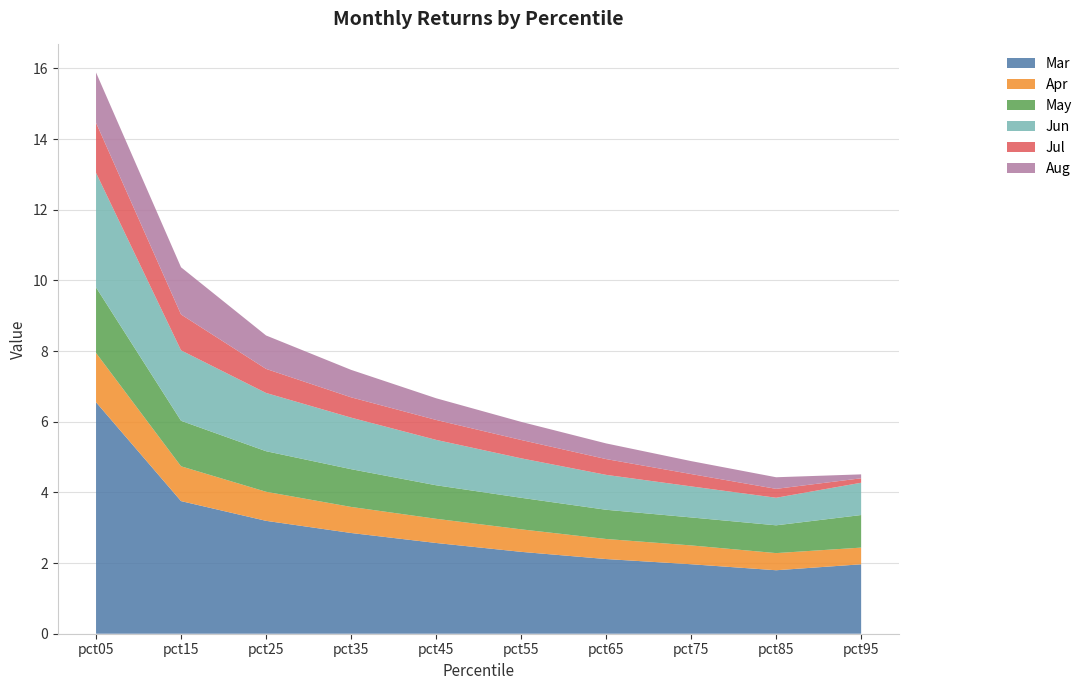

Reading right to left, extract all data points from this chart.

Mar: pct95=2.0	pct85=1.8	pct75=2.0	pct65=2.1	pct55=2.3	pct45=2.6	pct35=2.9	pct25=3.2	pct15=3.8	pct05=6.6
Apr: pct95=0.5	pct85=0.5	pct75=0.5	pct65=0.6	pct55=0.6	pct45=0.7	pct35=0.7	pct25=0.8	pct15=1.0	pct05=1.4
May: pct95=0.9	pct85=0.8	pct75=0.8	pct65=0.8	pct55=0.9	pct45=0.9	pct35=1.1	pct25=1.1	pct15=1.3	pct05=1.9
Jun: pct95=0.9	pct85=0.8	pct75=0.9	pct65=1.0	pct55=1.1	pct45=1.3	pct35=1.5	pct25=1.6	pct15=2.0	pct05=3.2
Jul: pct95=0.1	pct85=0.3	pct75=0.3	pct65=0.4	pct55=0.5	pct45=0.6	pct35=0.6	pct25=0.7	pct15=1.0	pct05=1.4
Aug: pct95=0.1	pct85=0.3	pct75=0.4	pct65=0.4	pct55=0.5	pct45=0.6	pct35=0.8	pct25=0.9	pct15=1.3	pct05=1.4